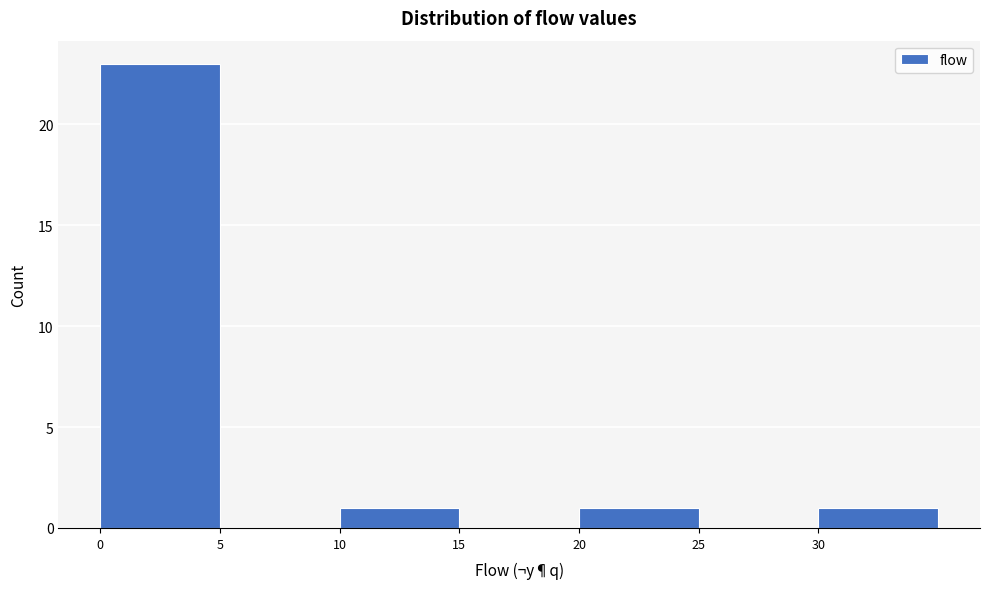

Over which range of the x-axis is the bar tallest?

0 to 5